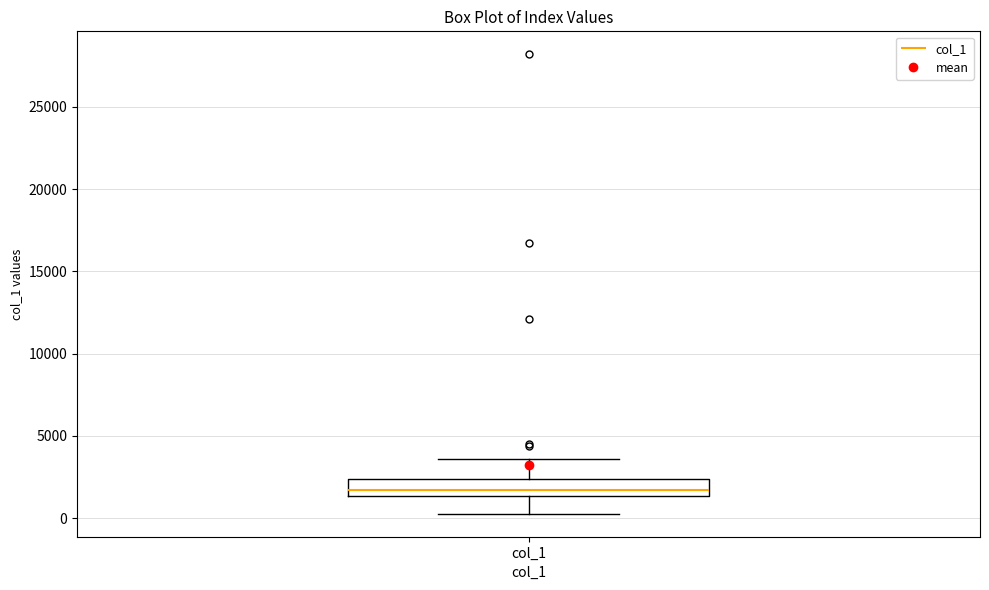

Read this box plot against the y-axis: the position of the median line, the range covered by the box, and the ends of both whiskers. The values are not printed on the chart, so give them approximately, as read against the axis.

median 1500 (just above the box's lower edge), box 1500 to 2500, whiskers 500 to 3500